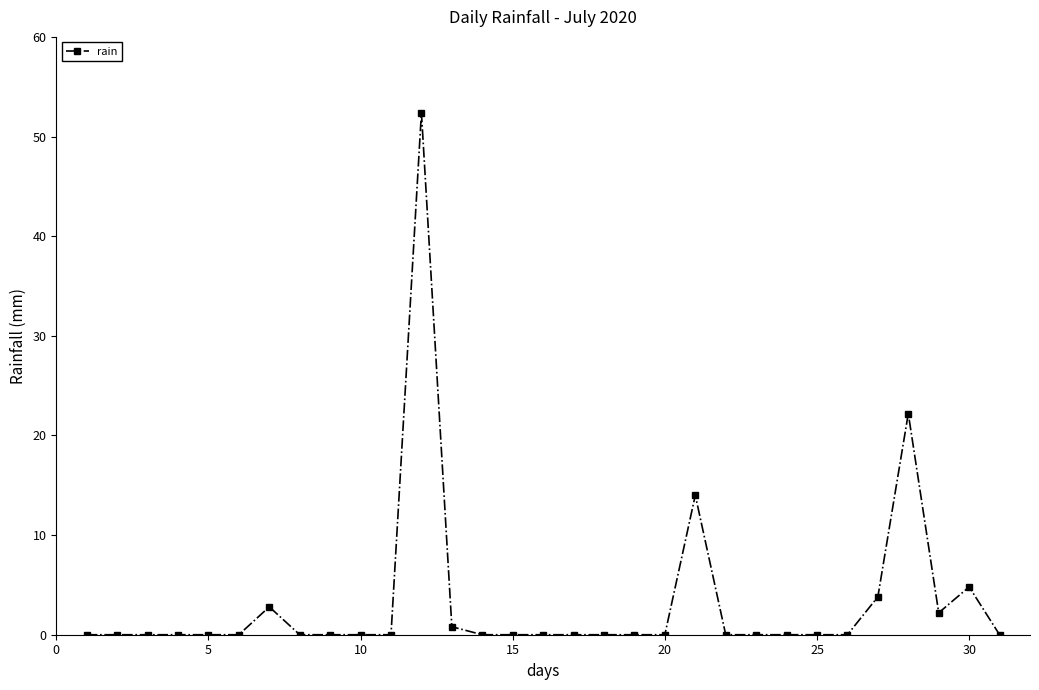

What is the sum of all values?

103.0